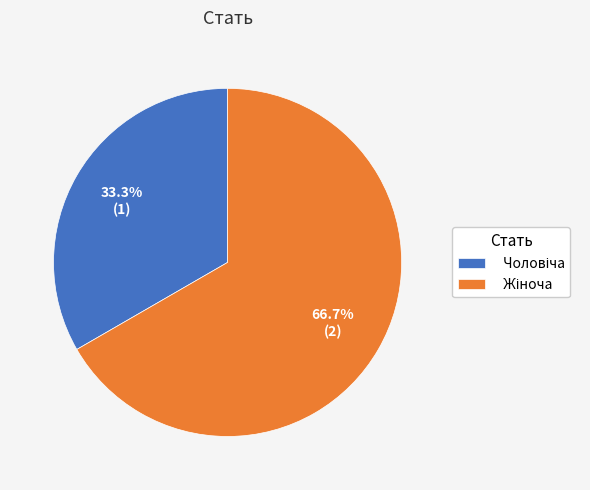

Is there a majority slice in this chart?

Yes